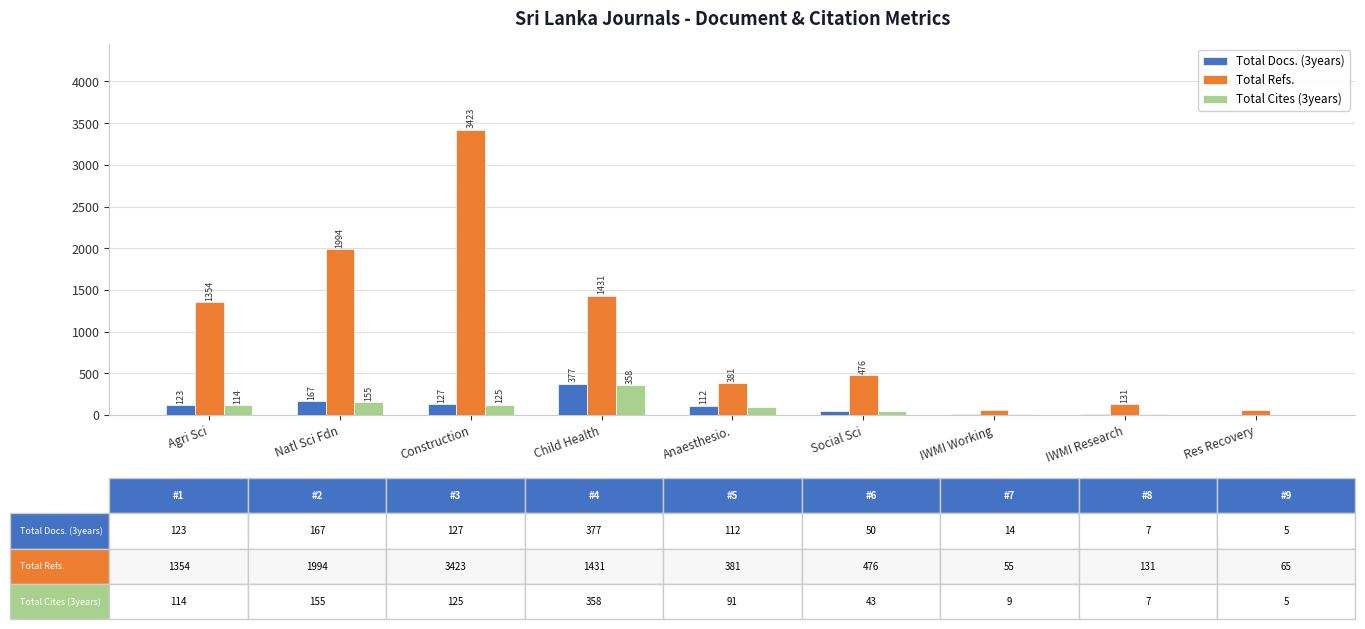

The Total Refs. series shows 757 at Agri Sci. True or false?

False